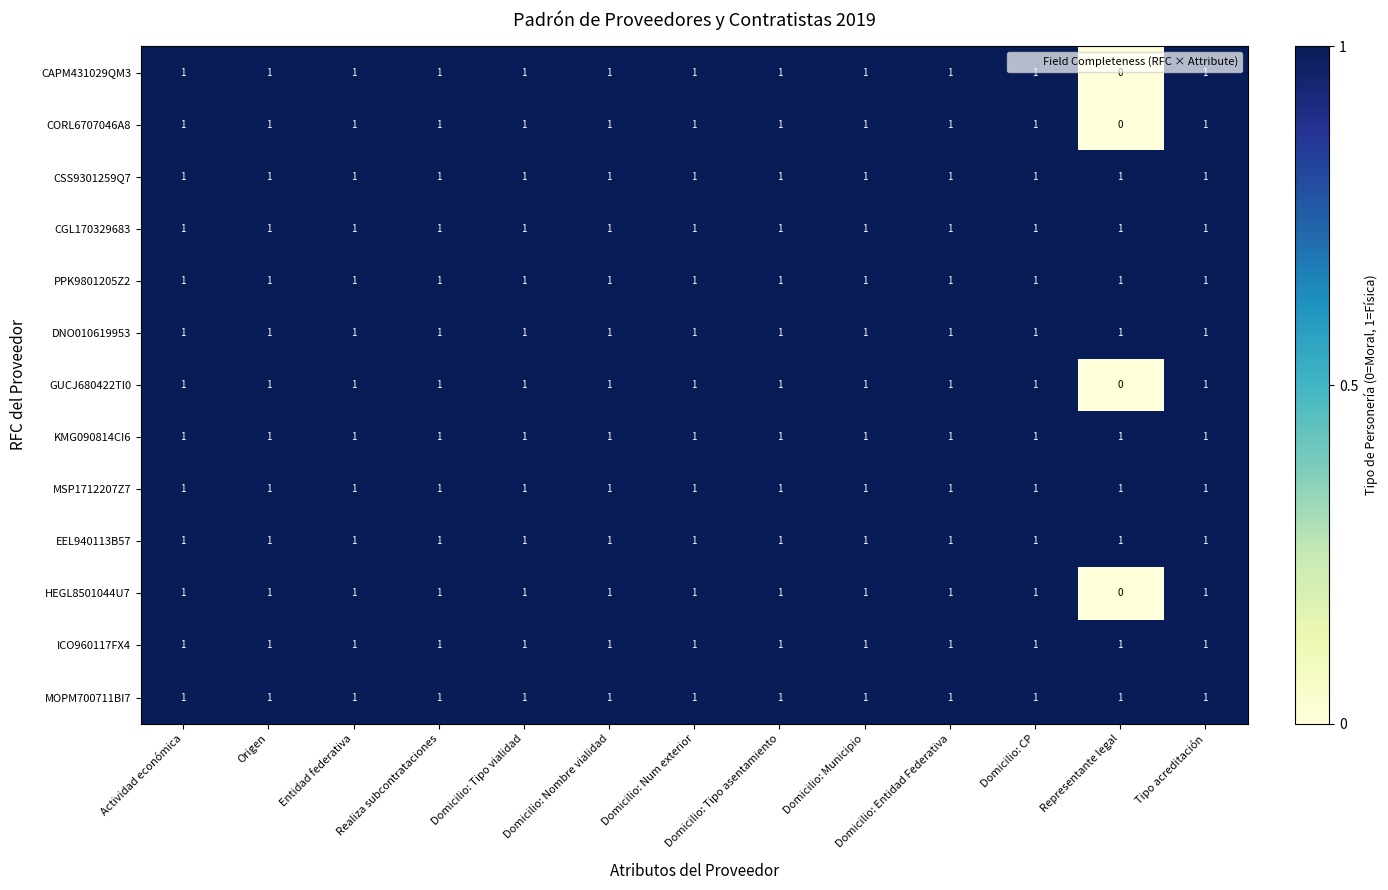

The GUCJ680422TI0 series shows 1 at Origen. True or false?

True